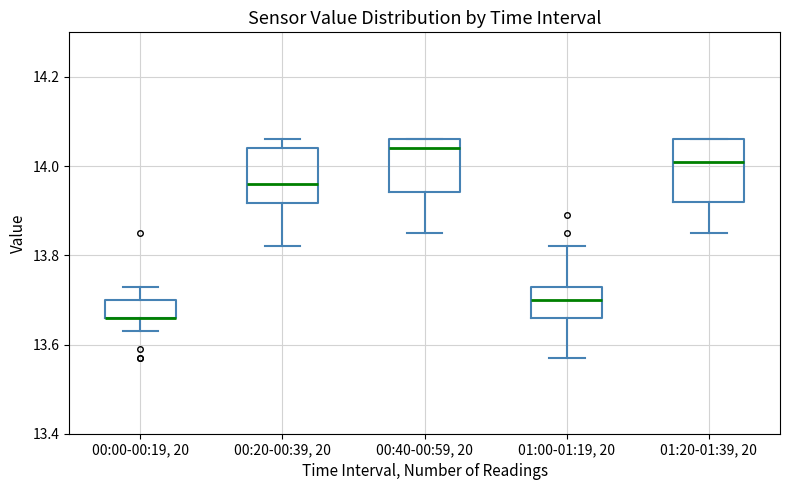

Where does the lower whisker of the box for 00:40-00:59, 20 end on the y-axis? The values are not printed on the chart, so give them approximately, as read against the axis.

13.86